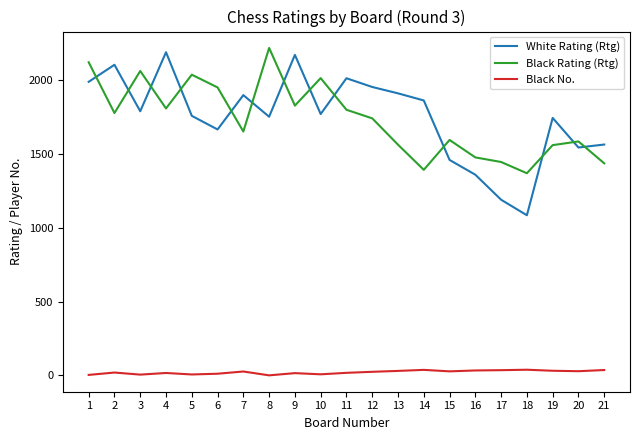

What is the maximum value shown in the chart?

2214